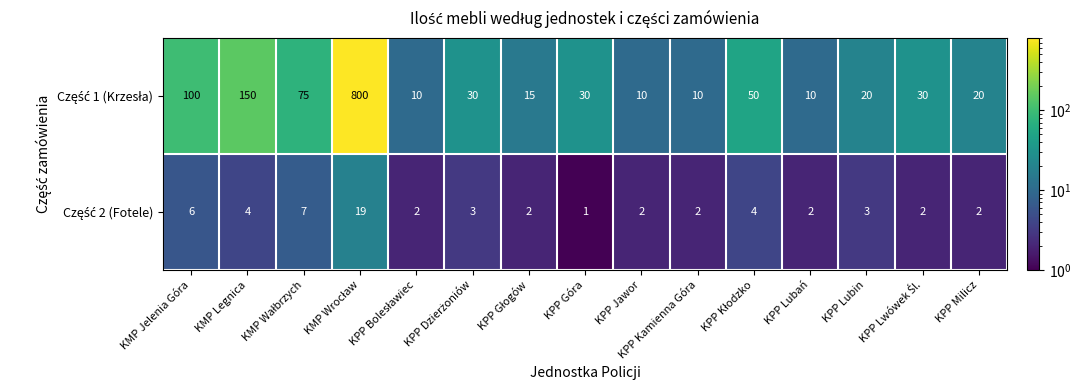

What is the difference between the highest and lowest values at KPP Lubań?

8